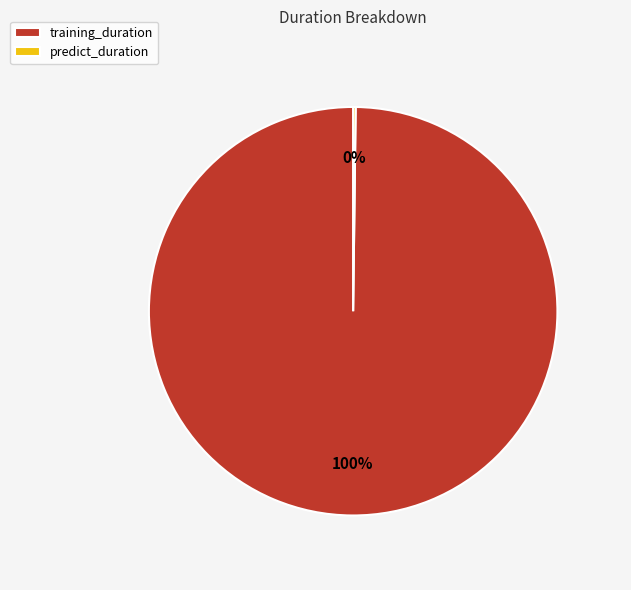

The training_duration slice represents 100% of the pie. True or false?

True